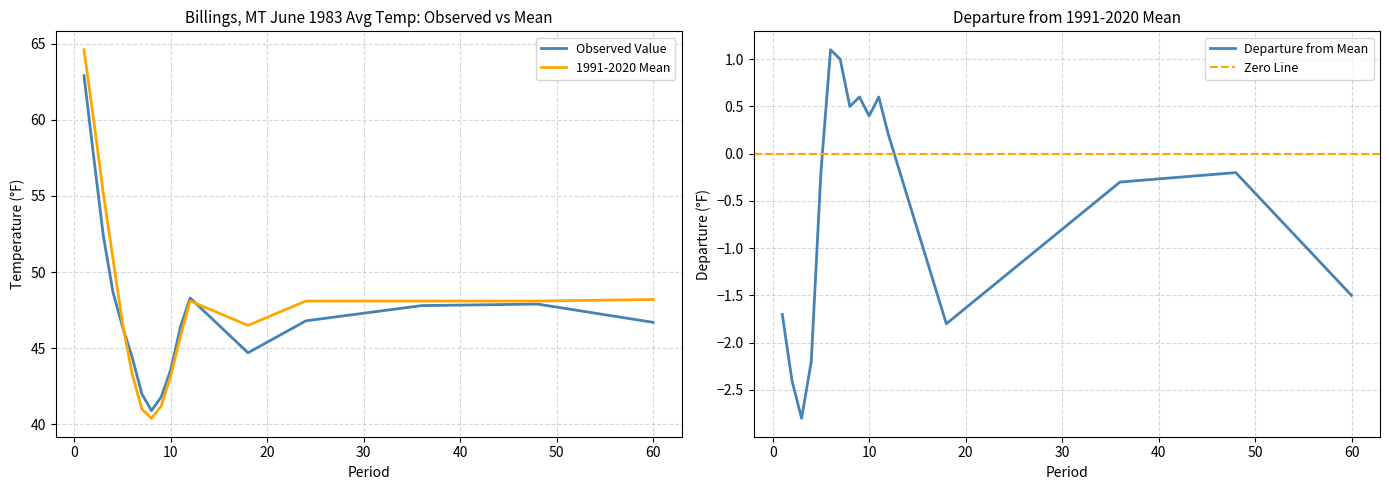

How many series are shown in this chart?

2